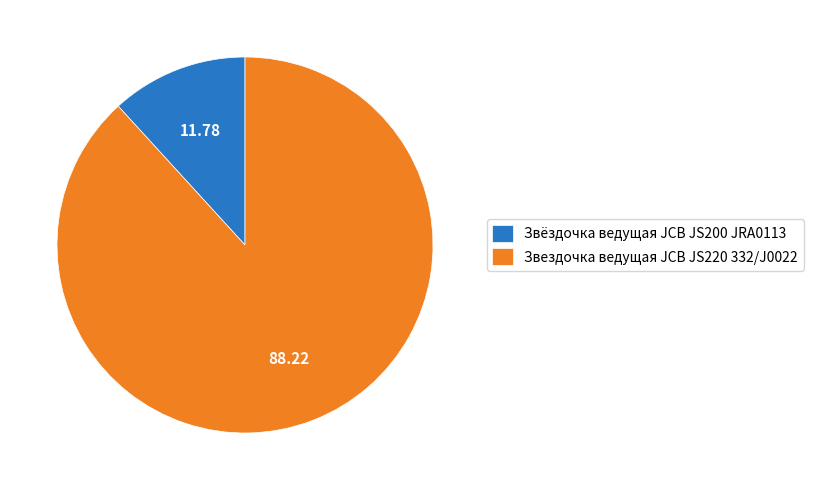

Which category has the smallest portion of the pie?

Звёздочка ведущая JCB JS200 JRA0113